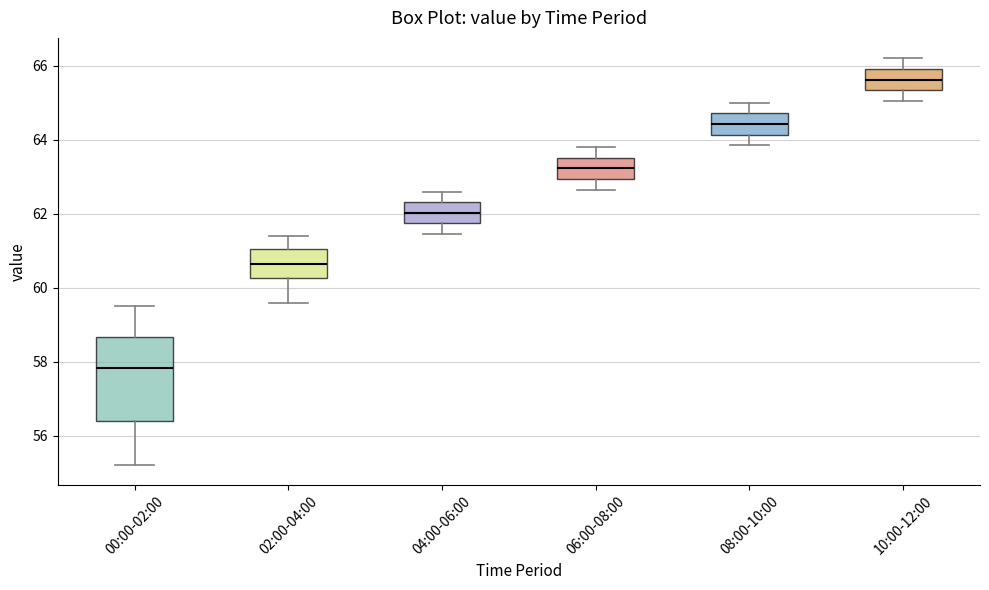

Reading left to right, transcribe this box plot: for each box, give where its median line is, the range the box spans, and where its two whiskers end, as read against the y-axis. The values are not printed on the chart, so give them approximately, as read against the axis.

00:00-02:00: median 57.8, box 56.4 to 58.6, whiskers 55.2 to 59.6
02:00-04:00: median 60.6, box 60.2 to 61.0, whiskers 59.6 to 61.4
04:00-06:00: median 62.0, box 61.8 to 62.4, whiskers 61.4 to 62.6
06:00-08:00: median 63.2, box 63.0 to 63.6, whiskers 62.6 to 63.8
08:00-10:00: median 64.4, box 64.2 to 64.8, whiskers 63.8 to 65.0
10:00-12:00: median 65.6, box 65.4 to 66.0, whiskers 65.0 to 66.2